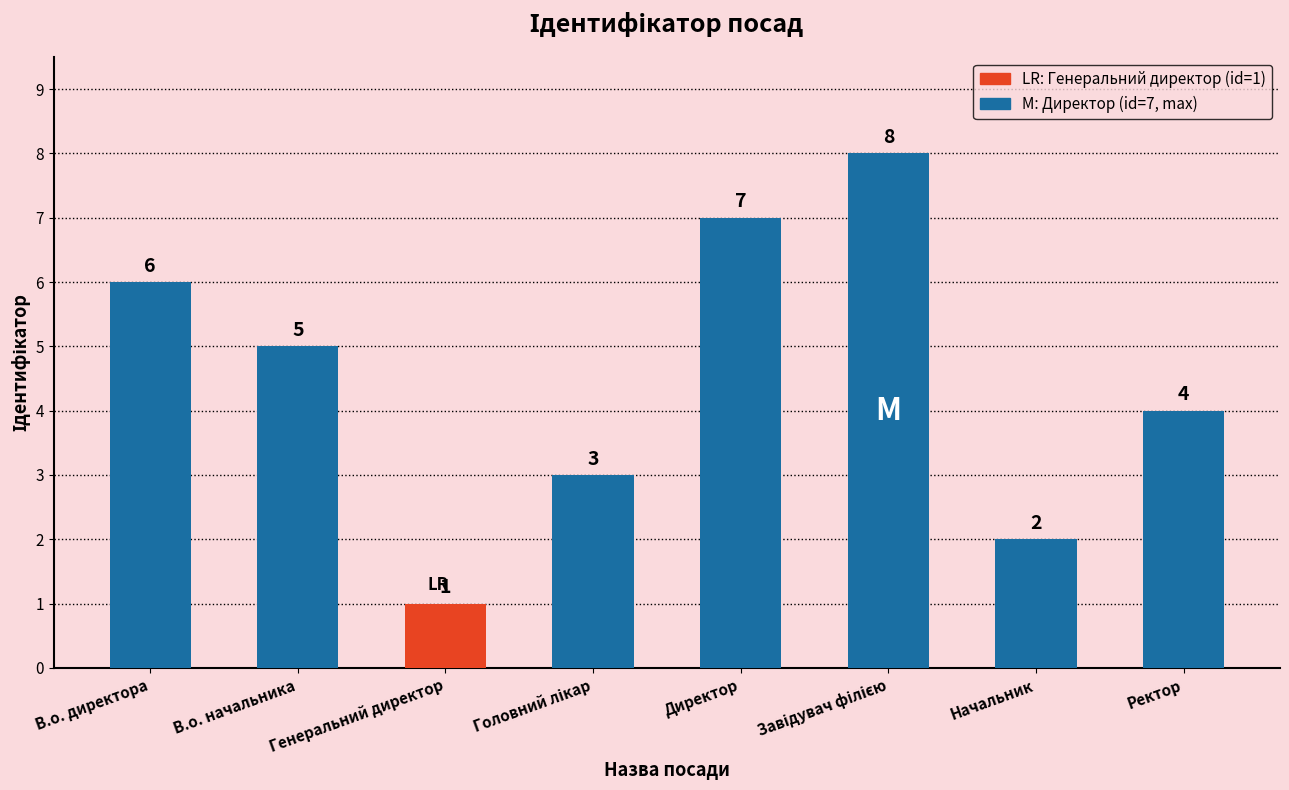

Between В.о. директора and Начальник, which is larger?

В.о. директора